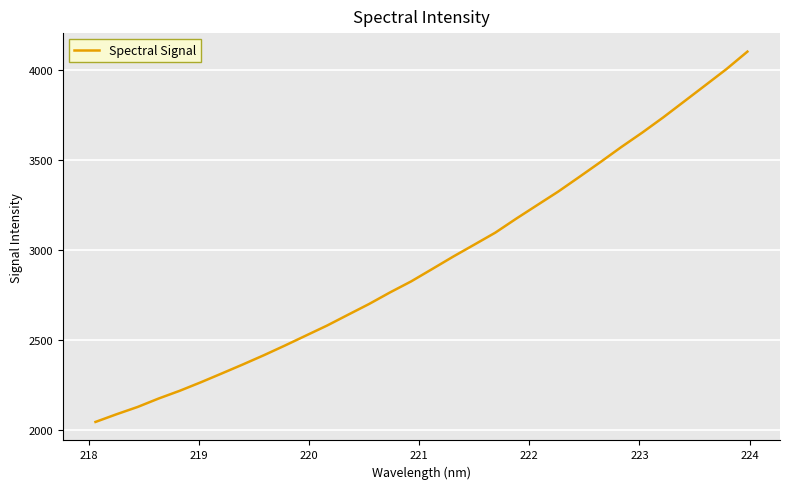

True or false: there are more than 2 points higher than both neighbors.

False